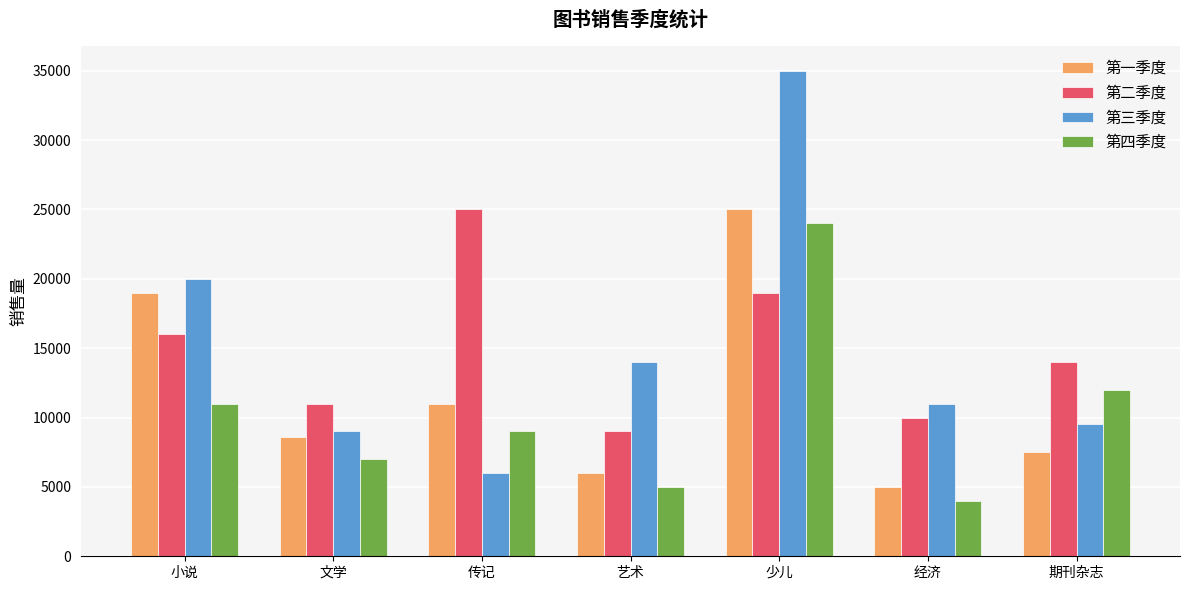

What is the average value of the 第三季度 series?

14929